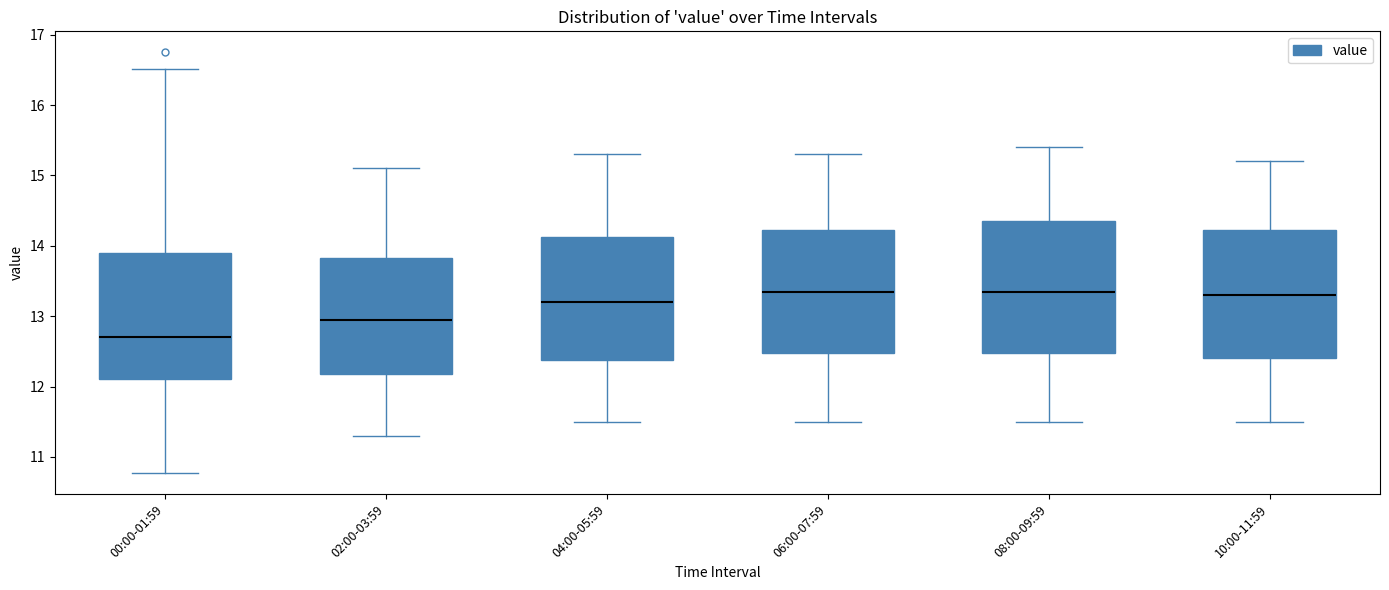

Where is the upper edge of the box for 00:00-01:59 on the y-axis? The values are not printed on the chart, so give them approximately, as read against the axis.

13.9